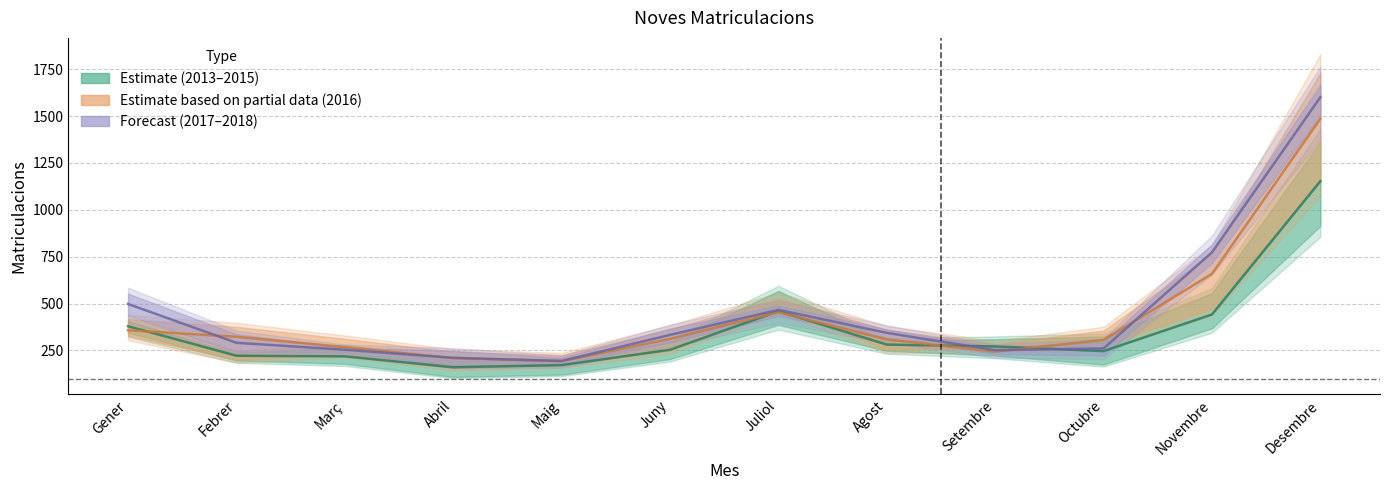

Reading left to right, what are all the values shown in this chart?

Estimate: Gener=379.3	Febrer=222.0	Març=219.0	Abril=160.7	Maig=172.0	Juny=253.7	Juliol=459.3	Agost=281.3	Setembre=271.7	Octubre=246.7	Novembre=442.0	Desembre=1153.0
Estimate based on partial data: Gener=358.0	Febrer=323.0	Març=268.0	Abril=209.0	Maig=193.0	Juny=312.0	Juliol=454.0	Agost=309.0	Setembre=244.0	Octubre=306.0	Novembre=659.0	Desembre=1486.0
Forecast: Gener=498.0	Febrer=291.0	Març=254.0	Abril=211.0	Maig=194.0	Juny=333.0	Juliol=466.5	Agost=344.0	Setembre=251.5	Octubre=261.0	Novembre=773.5	Desembre=1601.0